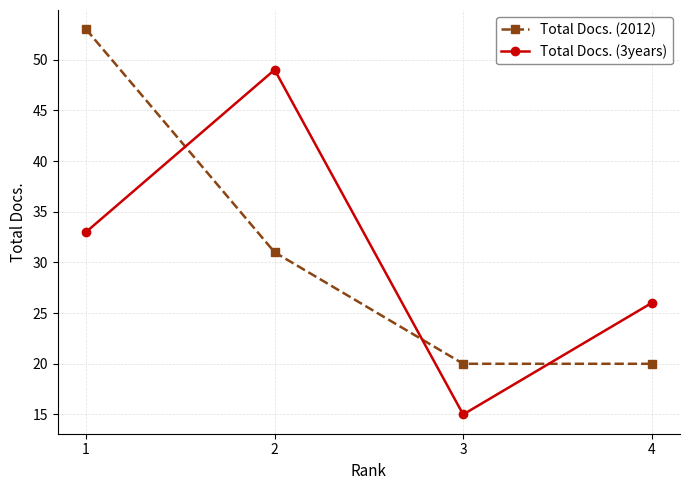

List the series in order of their peak value, lowest first.

Total Docs. (3years), Total Docs. (2012)